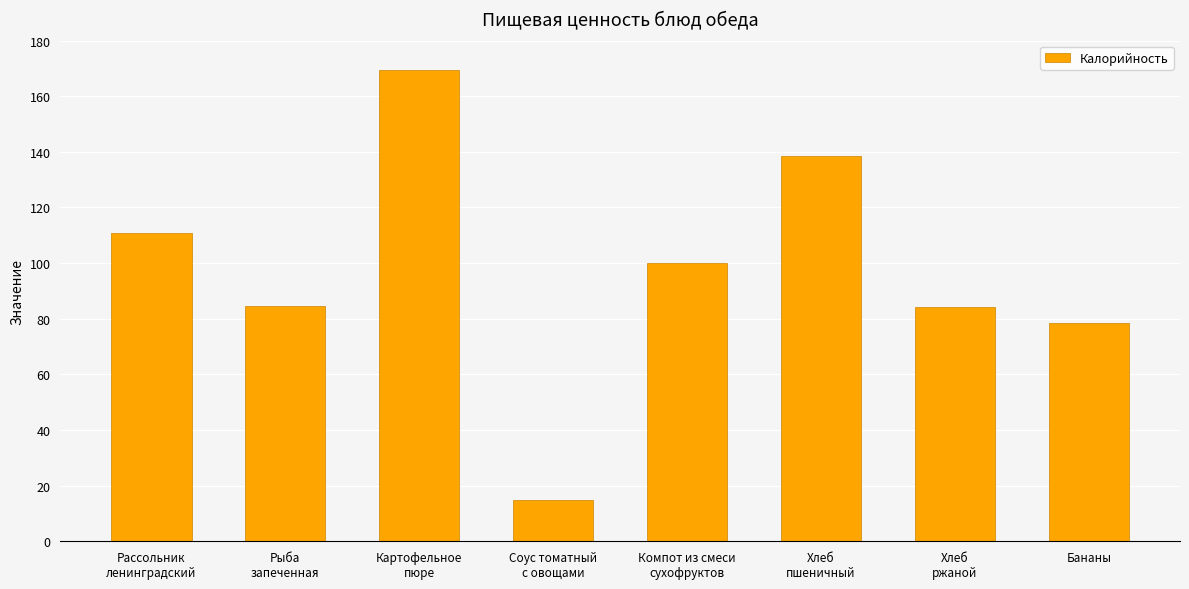

What is the value of the 4th bar from the left?

15.0